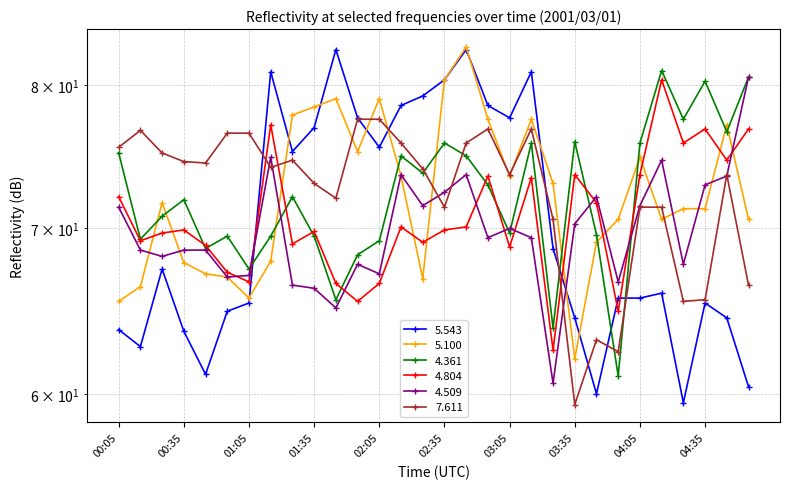

Which series ends up on top after the final intersection of 4.509 and 7.611?

4.509